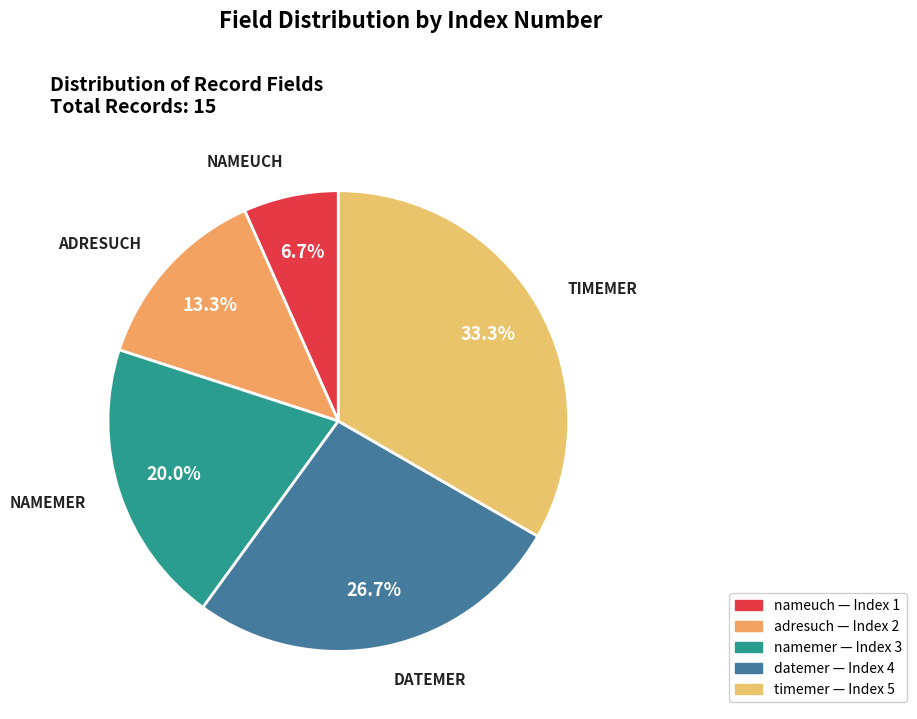

Which category has the biggest portion of the pie?

timemer